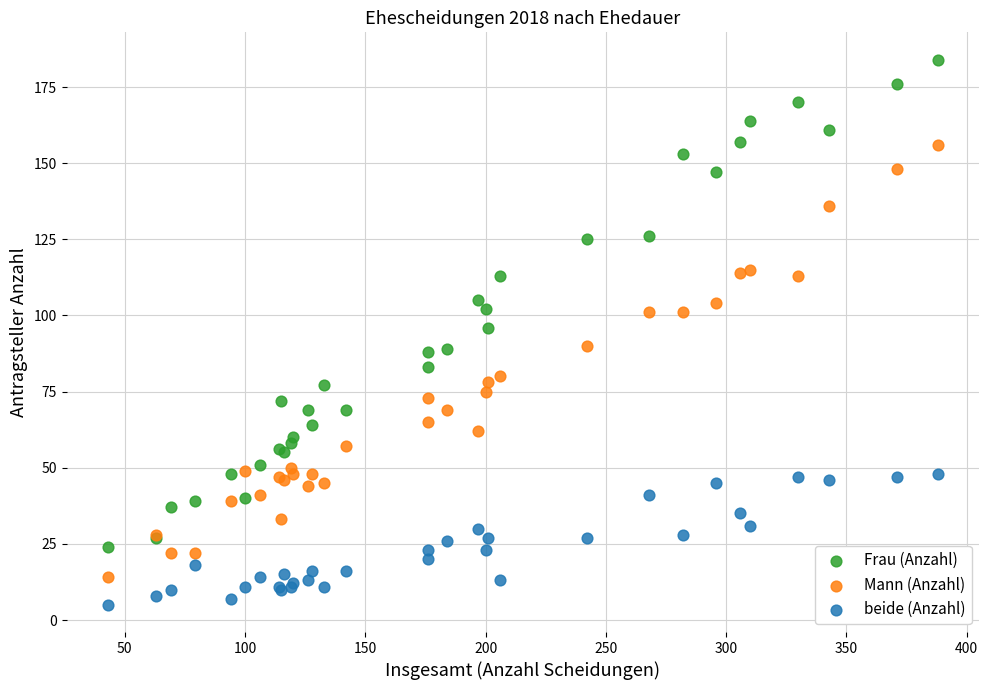

Which series has the widest spread of Y values?

Frau (Anzahl)